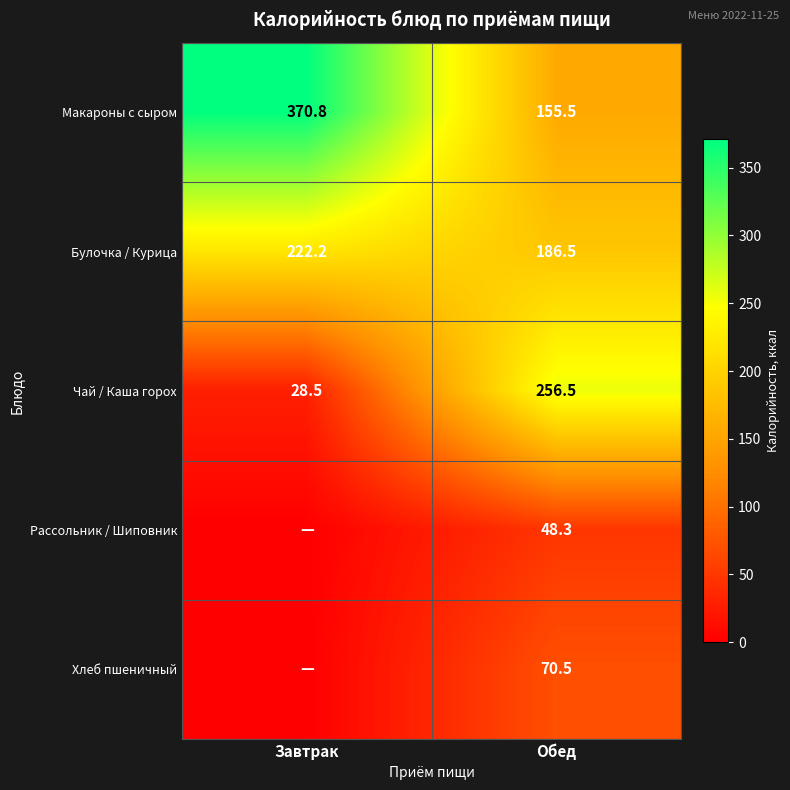

At how many categories does at least one series exceed 162?

2